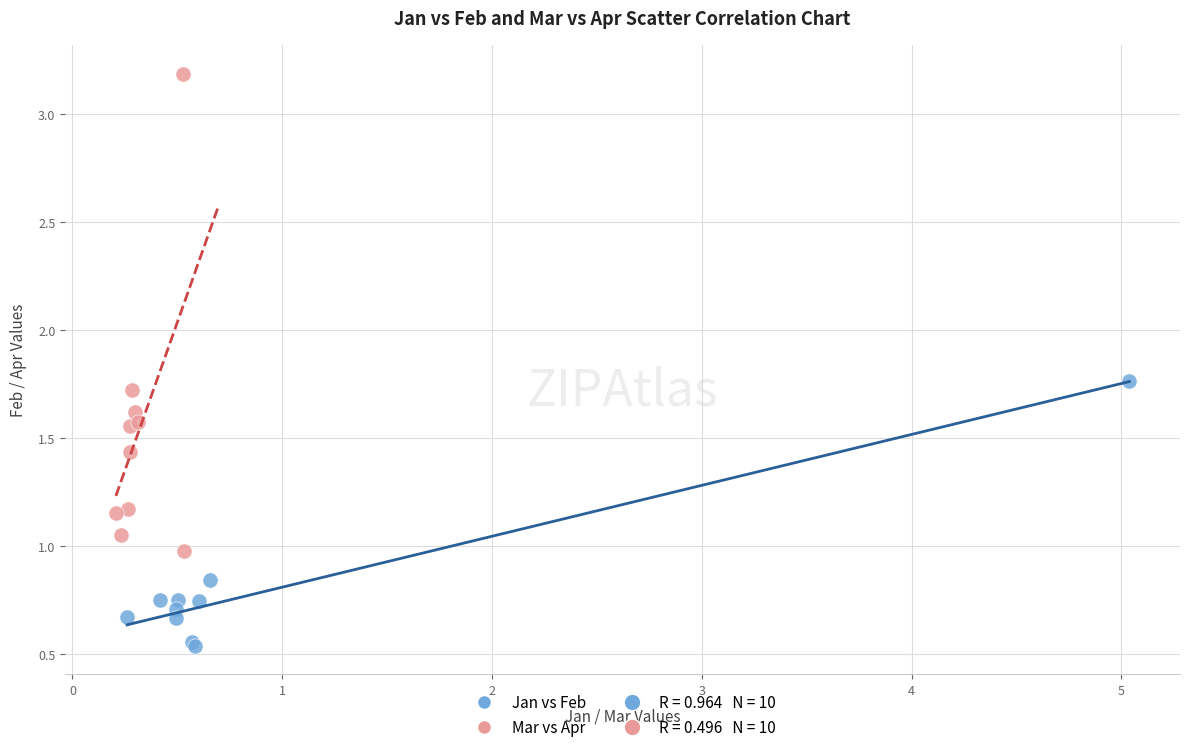

Which series contains the highest Y value?

Mar vs Apr